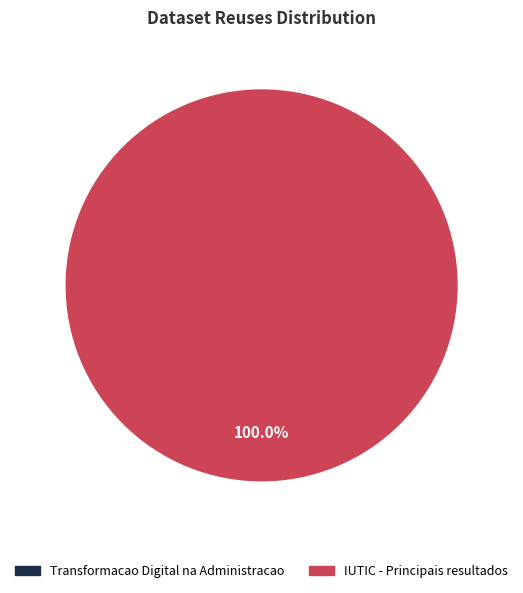

Between Transformacao Digital na Administracao and IUTIC - Principais resultados, which is larger?

IUTIC - Principais resultados